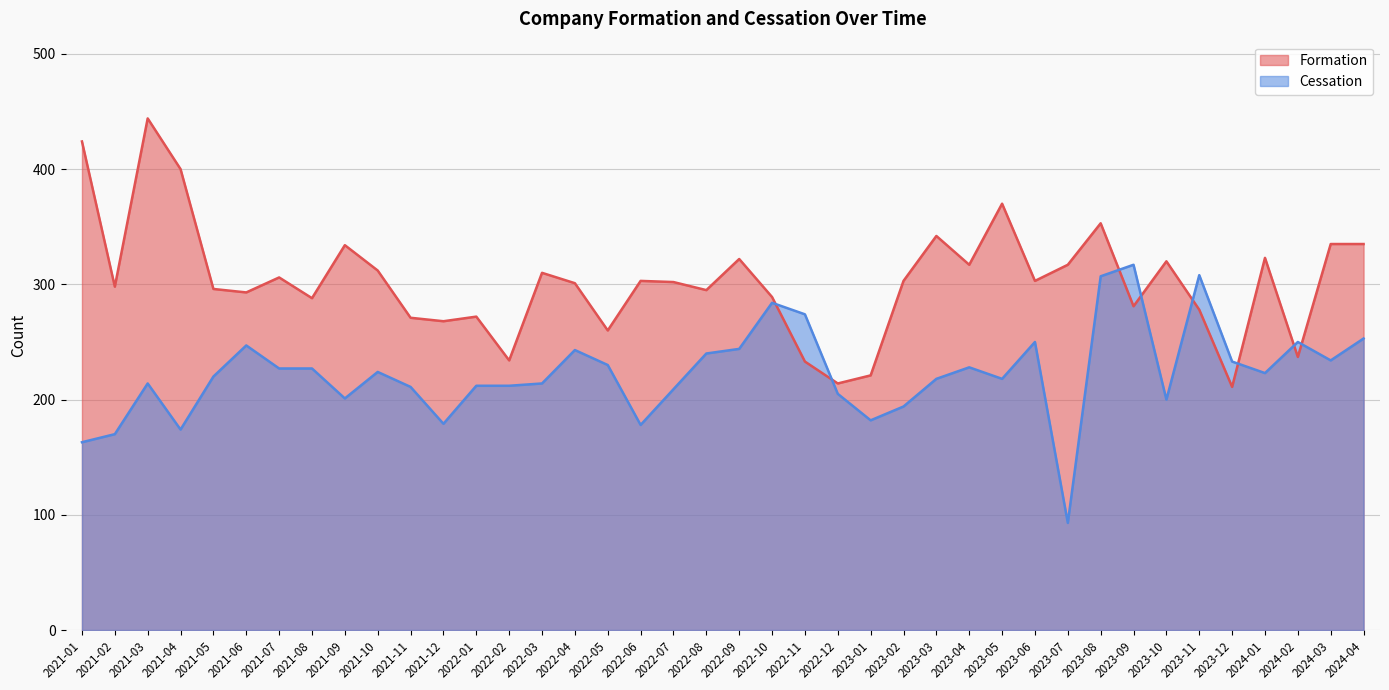

What is the label of the 32nd point from the right?

2021-09